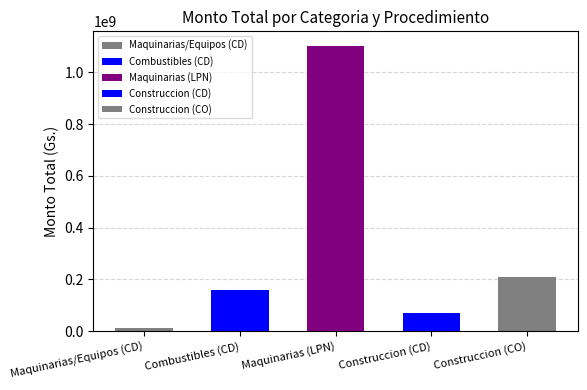

Count the number of data series in this chart.

1